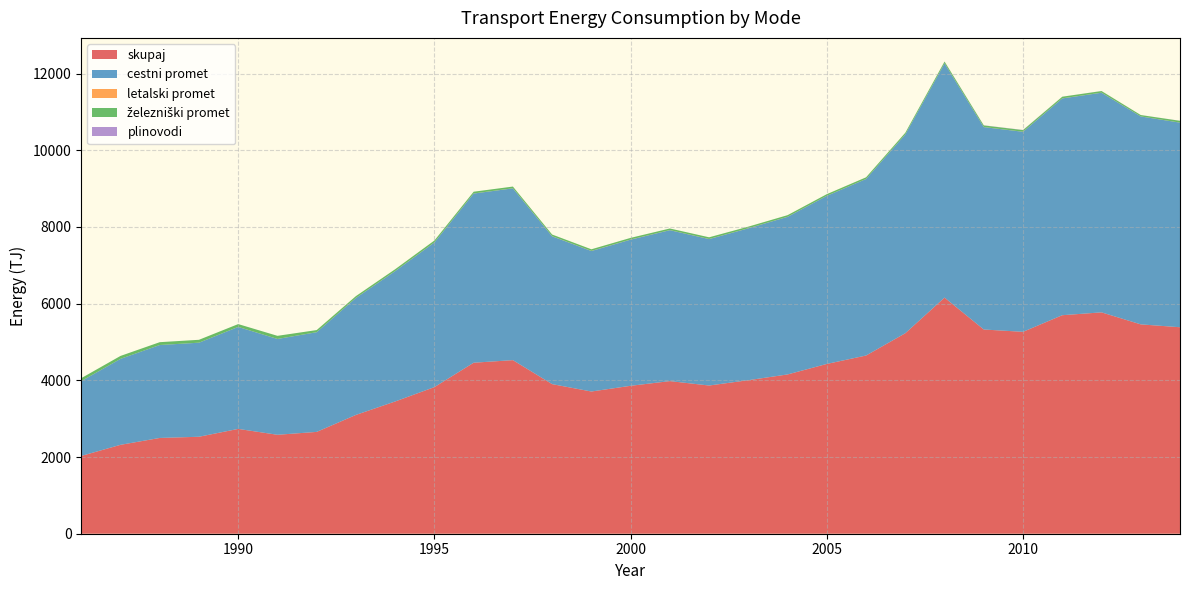

Reading left to right, transcribe all the data shown in this chart.

skupaj: 1986=2028.1	1987=2318.0	1988=2497.4	1989=2528.4	1990=2733.2	1991=2580.1	1992=2655.2	1993=3098.3	1994=3448.6	1995=3823.2	1996=4459.1	1997=4526.4	1998=3900.9	1999=3708.5	2000=3857.4	2001=3979.8	2002=3864.7	2003=4003.8	2004=4153.5	2005=4427.4	2006=4647.1	2007=5228.2	2008=6156.9	2009=5325.2	2010=5264.8	2011=5698.2	2012=5772.5	2013=5459.1	2014=5384.3
cestni promet: 1986=1950.5	1987=2241.3	1988=2423.0	1989=2452.6	1990=2659.4	1991=2498.2	1992=2599.7	1993=3050.3	1994=3399.8	1995=3772.5	1996=4411.5	1997=4480.0	1998=3855.0	1999=3663.8	2000=3811.9	2001=3935.8	2002=3818.6	2003=3960.3	2004=4109.9	2005=4383.4	2006=4603.3	2007=5184.3	2008=6107.5	2009=5278.0	2010=5216.5	2011=5653.1	2012=5727.3	2013=5422.1	2014=5335.2
letalski promet: 1986=0.6	1987=0.4	1988=0.6	1989=0.8	1990=1.1	1991=0.6	1992=1.0	1993=1.7	1994=2.0	1995=2.0	1996=2.2	1997=2.4	1998=2.9	1999=2.8	2000=2.8	2001=2.3	2002=2.3	2003=2.4	2004=1.9	2005=1.7	2006=1.5	2007=1.7	2008=1.4	2009=1.6	2010=1.7	2011=1.9	2012=1.7	2013=1.3	2014=1.5
železniški promet: 1986=77.0	1987=76.3	1988=73.8	1989=75.0	1990=72.8	1991=81.3	1992=54.6	1993=46.2	1994=46.8	1995=48.8	1996=45.4	1997=44.0	1998=43.0	1999=41.9	2000=42.6	2001=41.6	2002=43.8	2003=41.1	2004=41.7	2005=42.4	2006=42.3	2007=42.3	2008=45.8	2009=42.3	2010=42.3	2011=42.3	2012=42.3	2013=35.2	2014=45.8
plinovodi: 1986=0.0	1987=0.0	1988=0.0	1989=0.0	1990=0.0	1991=0.0	1992=0.0	1993=0.0	1994=0.0	1995=0.0	1996=0.0	1997=0.0	1998=0.0	1999=0.0	2000=0.0	2001=0.0	2002=0.0	2003=0.0	2004=0.0	2005=0.0	2006=0.0	2007=0.0	2008=2.1	2009=3.4	2010=4.4	2011=0.8	2012=1.1	2013=0.5	2014=1.8